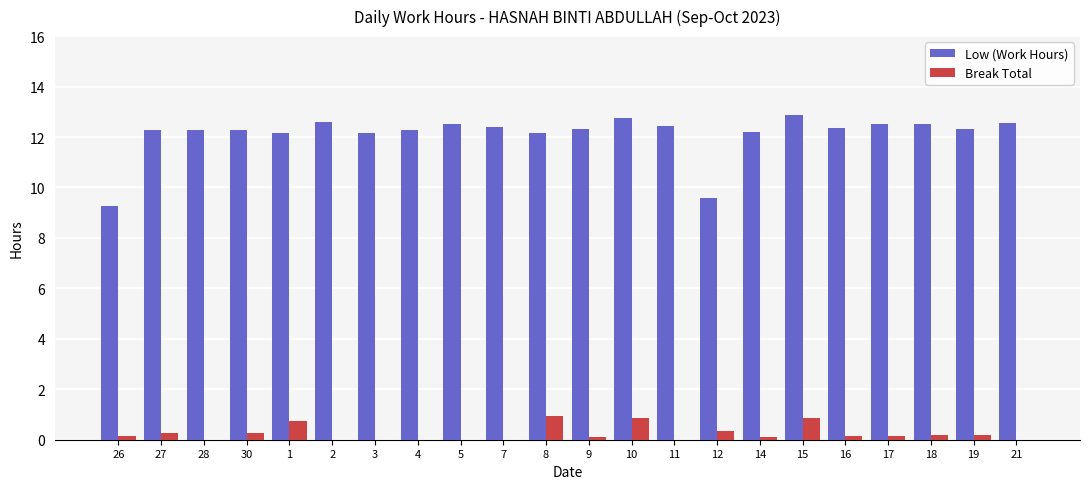

True or false: Low (Work Hours) has a value of 21.9 at 19.

False